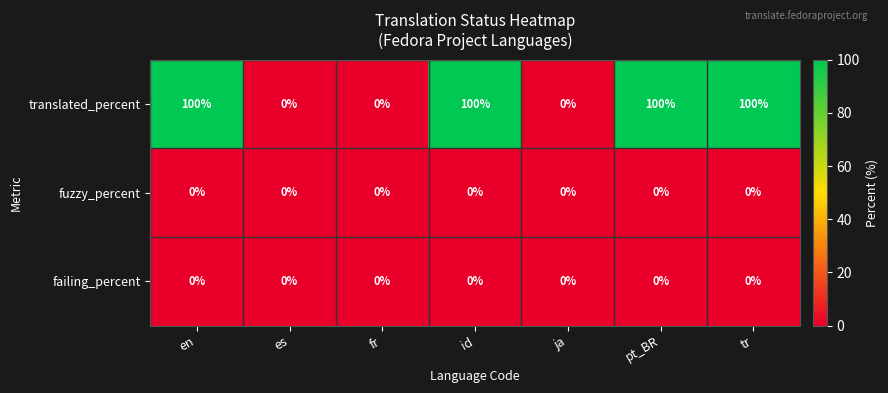

What is the maximum value for translated_percent?

100